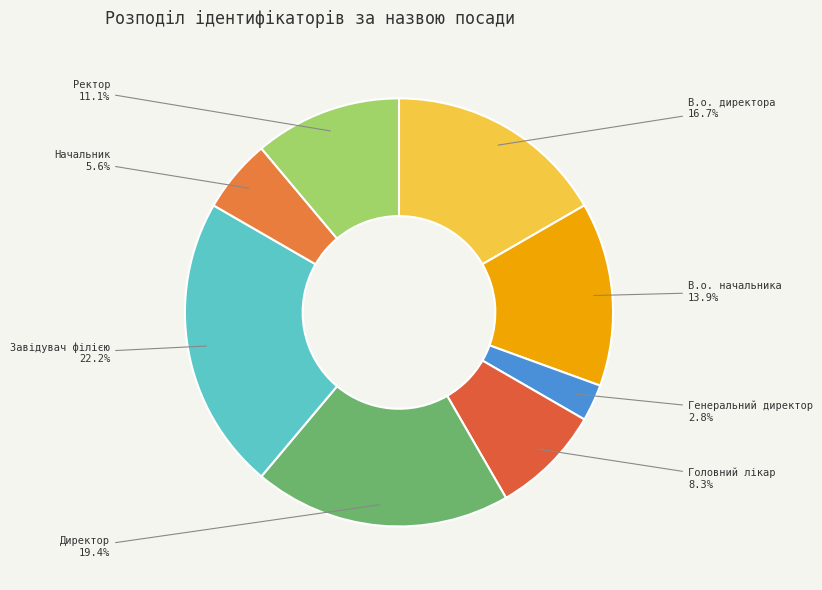

To the nearest percent, what is the difference between the largest and smallest slice percentages?

19%